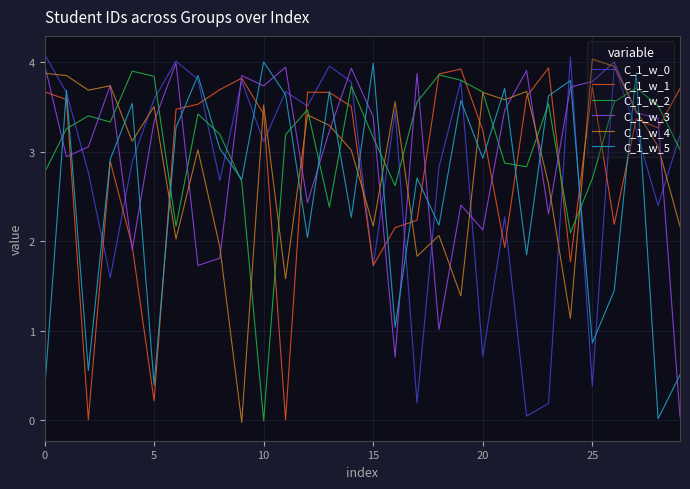

Reading right to left, list all the values displayed in this chart.

C_1_w_0: 3.2	2.4	3.2	4.0	0.4	4.1	0.2	0.0	2.3	0.7	3.8	2.8	0.2	3.5	1.7	3.8	4.0	3.5	3.7	3.1	3.8	2.7	3.8	4.0	3.6	2.9	1.6	2.8	3.7	4.1
C_1_w_1: 3.7	3.3	3.4	2.2	3.7	1.8	3.9	3.6	1.9	3.2	3.9	3.9	2.2	2.2	1.7	3.5	3.7	3.7	-0.0	3.4	3.8	3.7	3.5	3.5	0.2	1.9	2.9	0.0	3.6	3.7
C_1_w_2: 3.0	3.5	3.7	3.6	2.7	2.1	3.5	2.8	2.9	3.7	3.8	3.9	3.6	2.6	3.2	3.7	2.4	3.5	3.2	-0.0	2.7	3.2	3.4	2.2	3.8	3.9	3.3	3.4	3.3	2.8
C_1_w_3: 0.0	3.4	3.4	4.0	3.8	3.7	2.3	3.9	3.5	2.1	2.4	1.0	3.9	0.7	3.4	3.9	3.2	2.4	3.9	3.7	3.9	1.8	1.7	4.0	3.3	1.9	3.7	3.1	2.9	4.0
C_1_w_4: 2.2	3.1	3.5	4.0	4.0	1.1	2.6	3.7	3.6	3.7	1.4	2.1	1.8	3.6	2.2	3.0	3.3	3.4	1.6	3.5	-0.0	1.9	3.0	2.0	3.5	3.1	3.7	3.7	3.9	3.9
C_1_w_5: 0.5	0.0	3.9	1.4	0.9	3.8	3.6	1.8	3.7	2.9	3.6	2.2	2.7	1.0	4.0	2.3	3.7	2.0	3.6	4.0	2.7	3.0	3.9	3.3	0.4	3.5	2.9	0.6	3.7	0.3